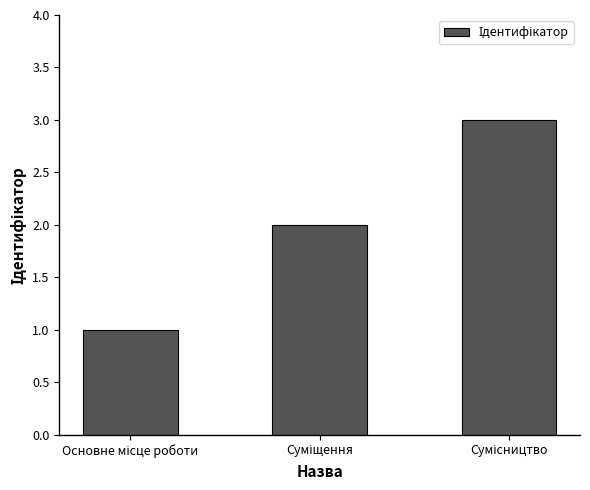

Does the chart contain any negative values?

No